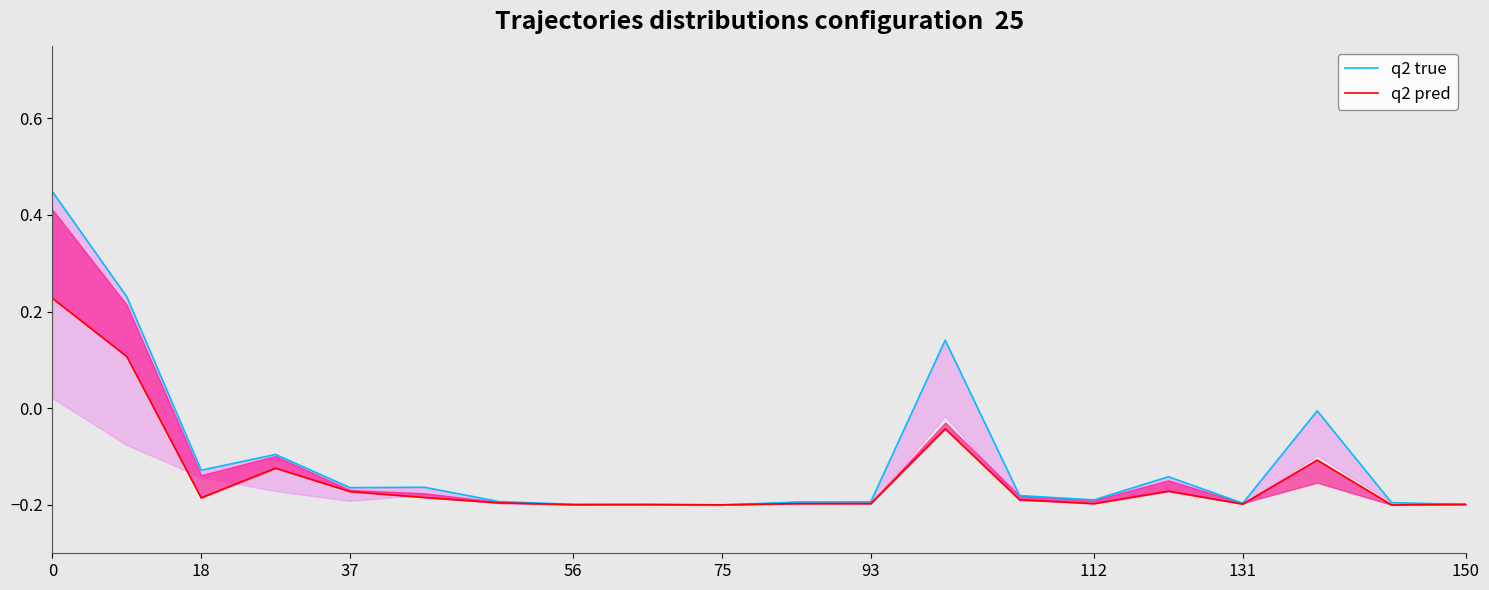

At how many categories does at least one series exceed 0?

3